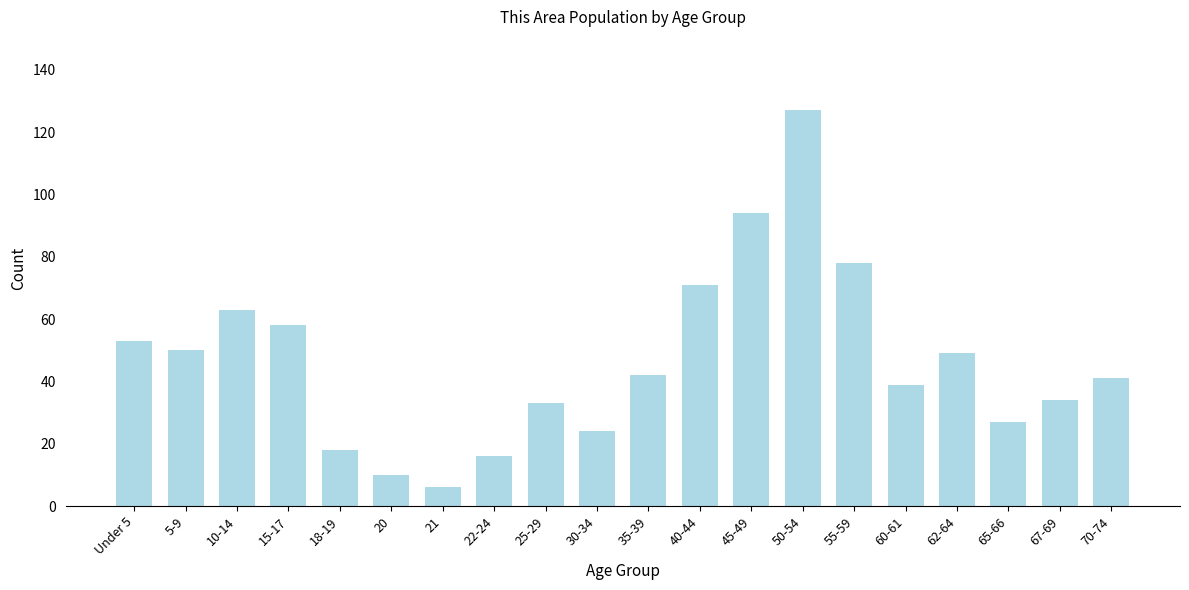

Reading left to right, what are all the values shown in this chart?

Under 5=53	5-9=50	10-14=63	15-17=58	18-19=18	20=10	21=6	22-24=16	25-29=33	30-34=24	35-39=42	40-44=71	45-49=94	50-54=127	55-59=78	60-61=39	62-64=49	65-66=27	67-69=34	70-74=41